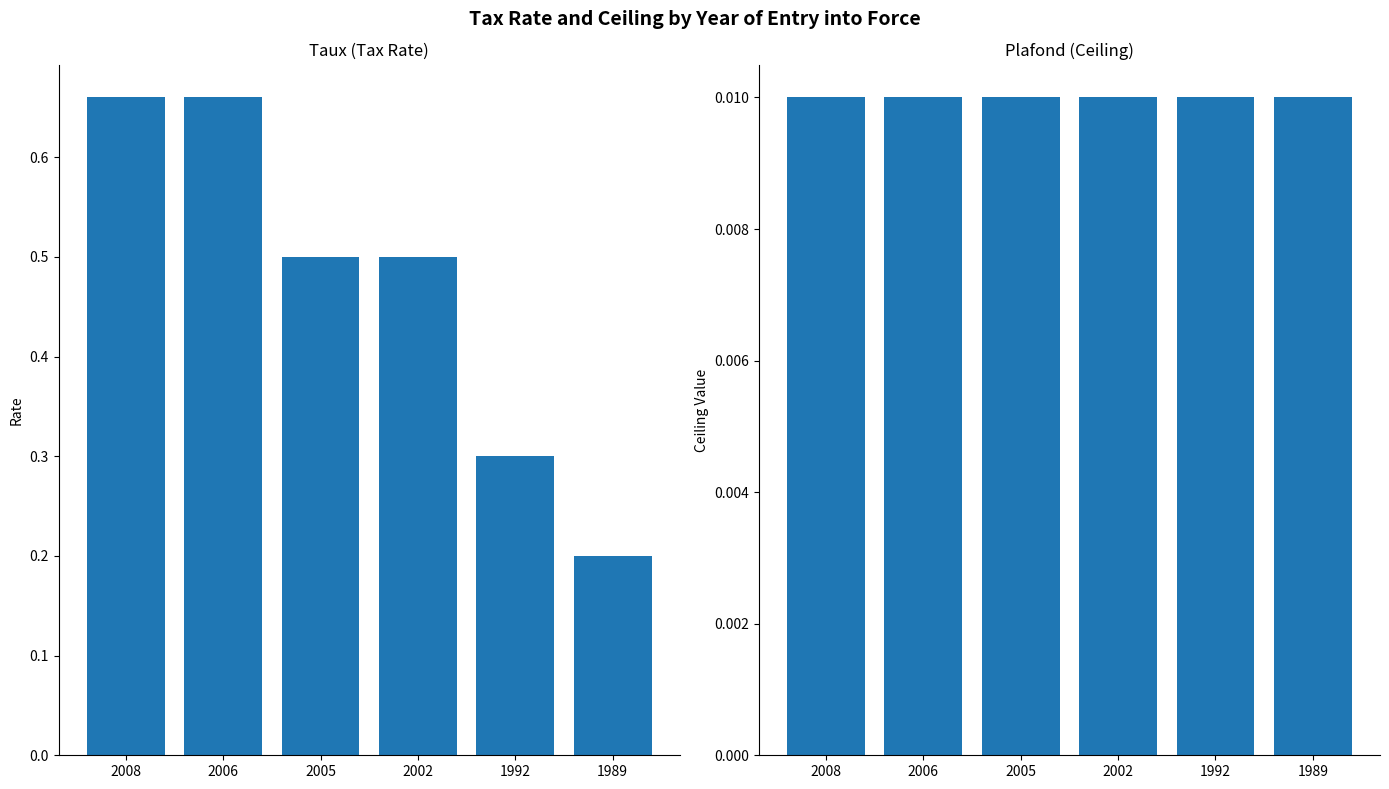

Reading left to right, list all the values displayed in this chart.

taux: 0.7	0.7	0.5	0.5	0.3	0.2
plafond: 0.0	0.0	0.0	0.0	0.0	0.0